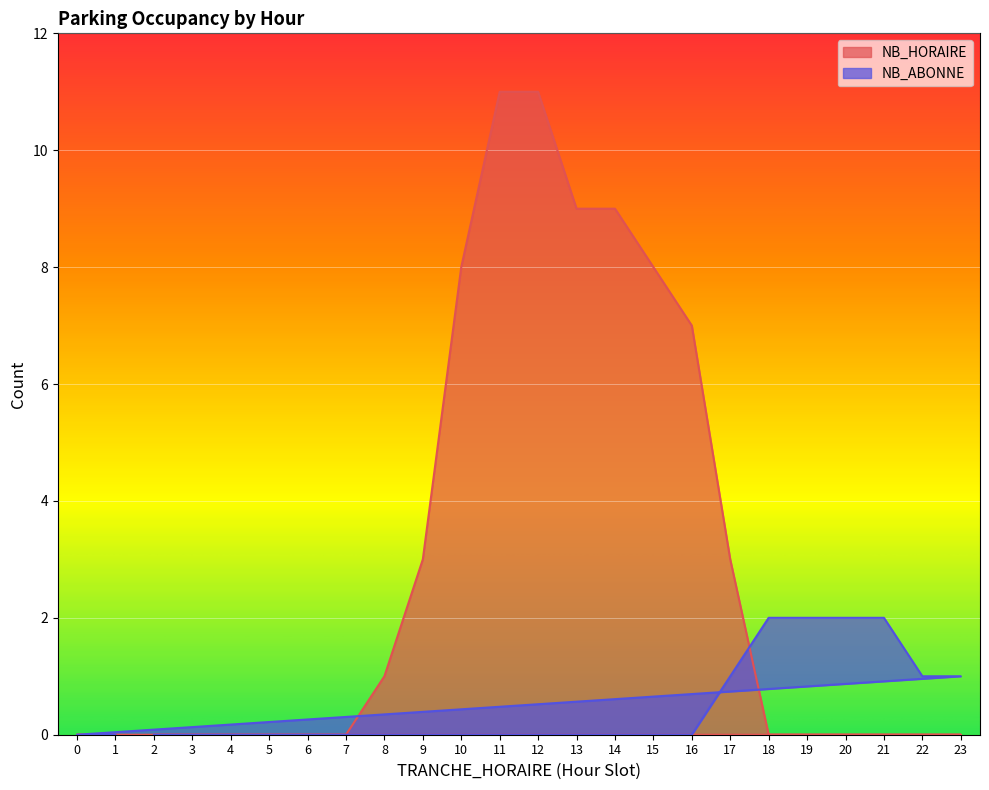

List the series in order of their peak value, highest first.

NB_HORAIRE, NB_ABONNE